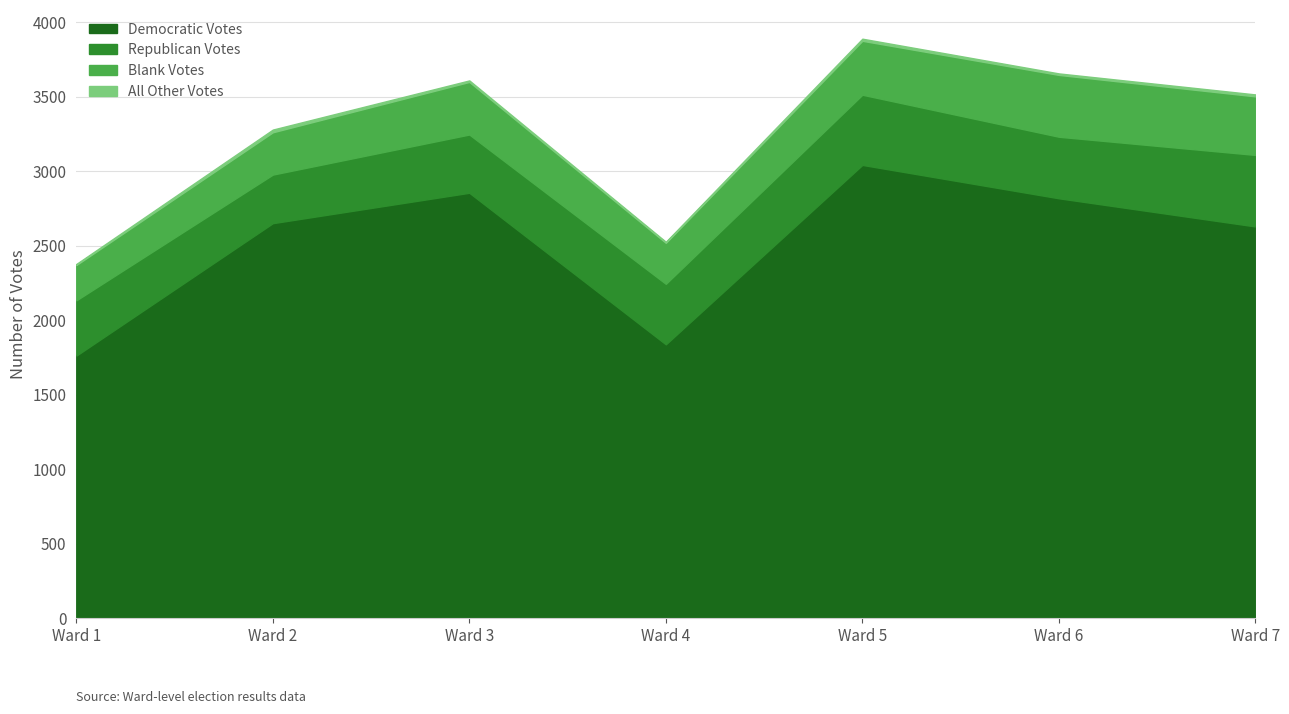

Which has a higher value, Ward 2 or Ward 3?

Ward 3